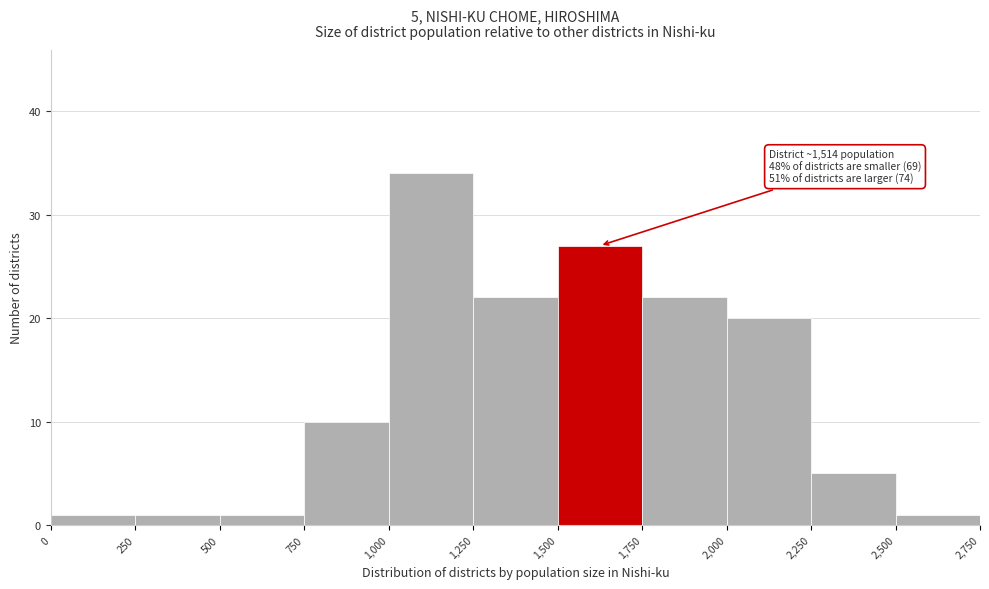

Over which range of the x-axis is the bar tallest?

1,000 to 1,250